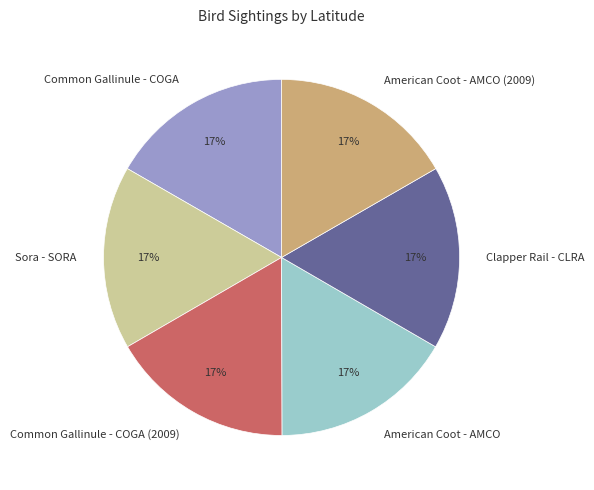

Is Common Gallinule - COGA the majority of the pie?

No